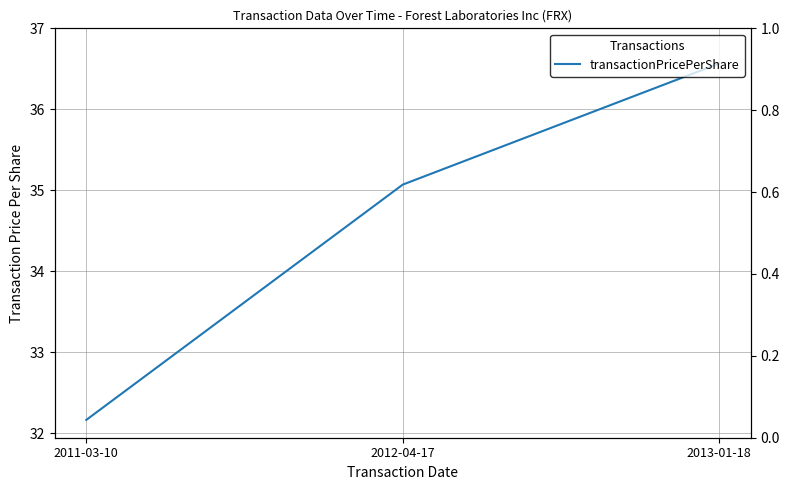

List the labels in order of value, smallest first.

2011-03-10, 2012-04-17, 2013-01-18